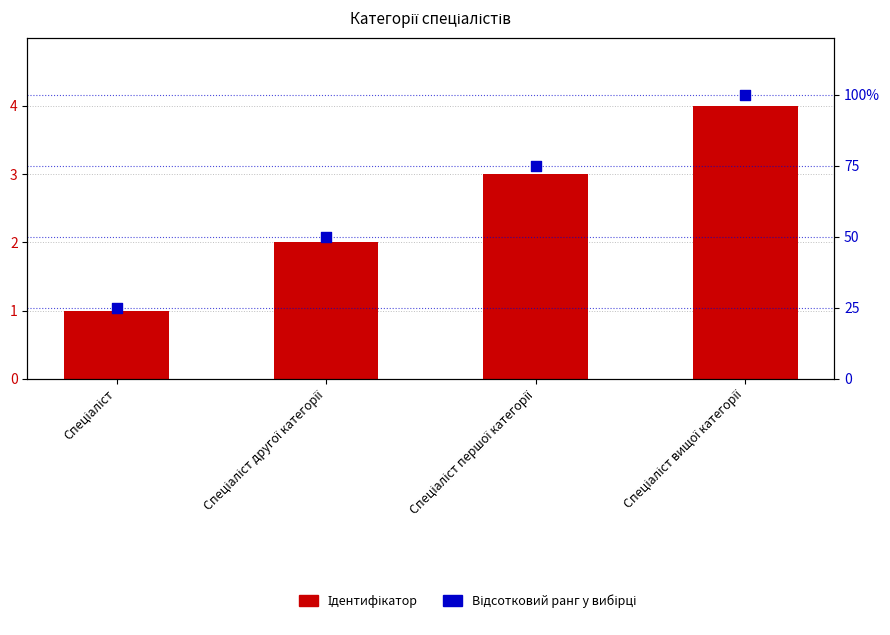

What is the total value across all series at Спеціаліст другої категорії?

52